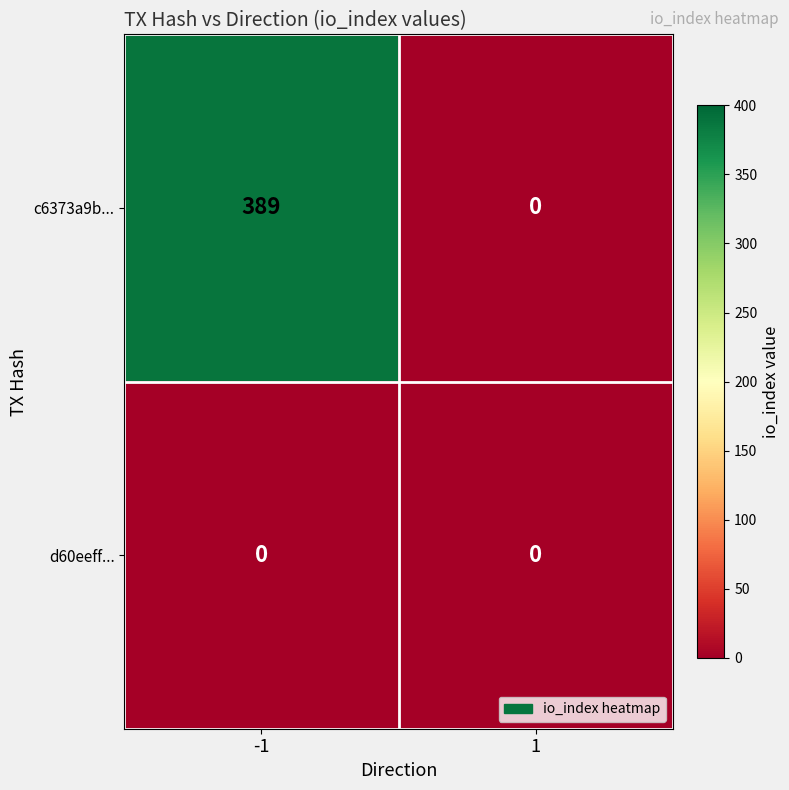

What is the total value across all series at -1?

389